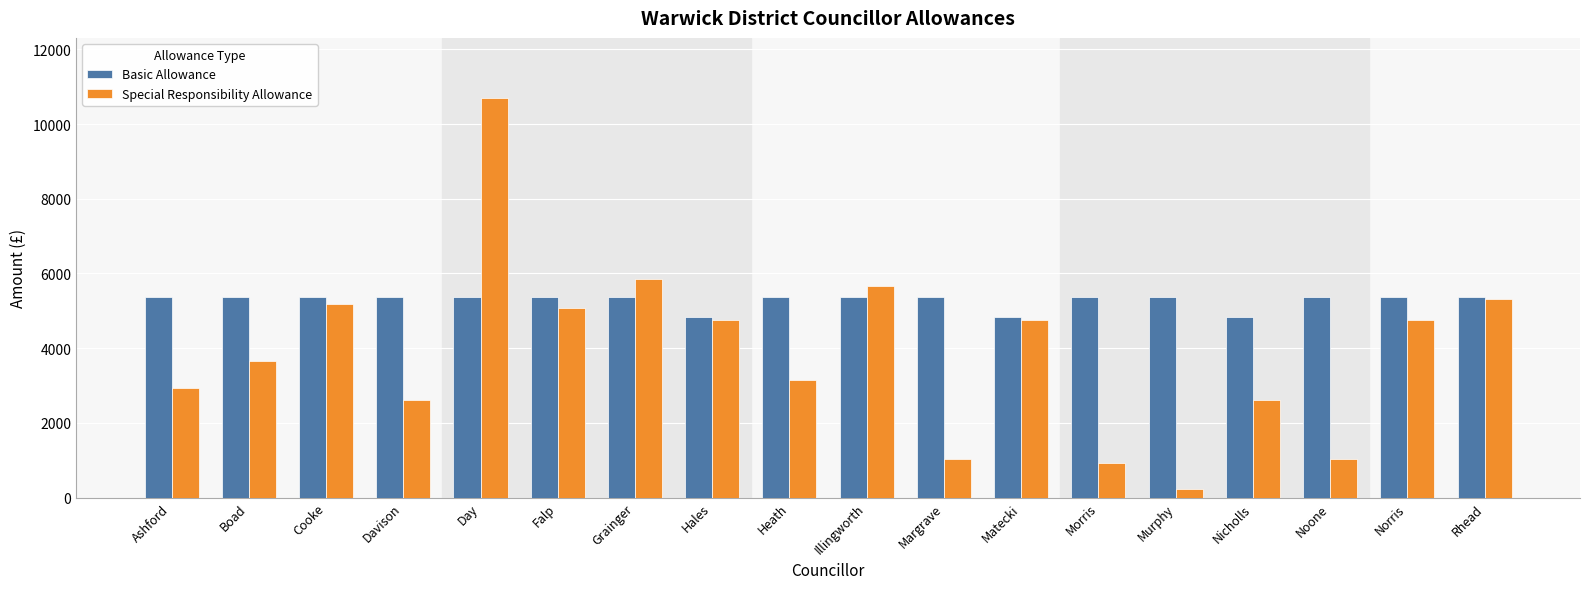

What is the difference between the Special Responsibility Allowance values at Matecki and Falp?

308.7